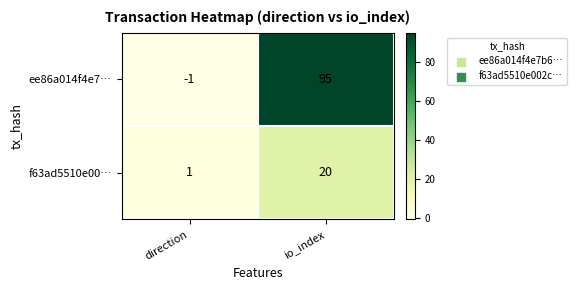

Reading left to right, what are all the values shown in this chart?

ee86a014f4e7…: direction=-1	io_index=95
f63ad5510e00…: direction=1	io_index=20